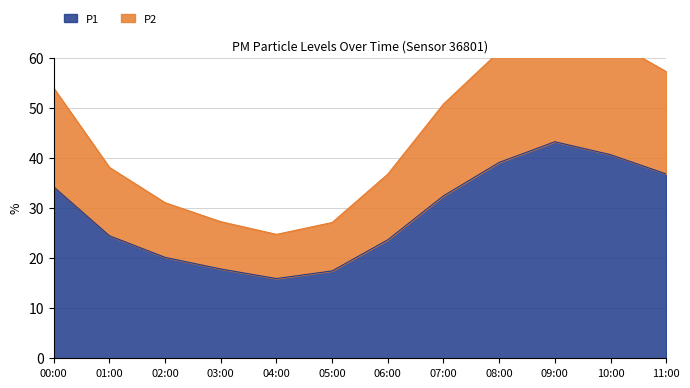

What is the label of the 8th point from the left?

07:00